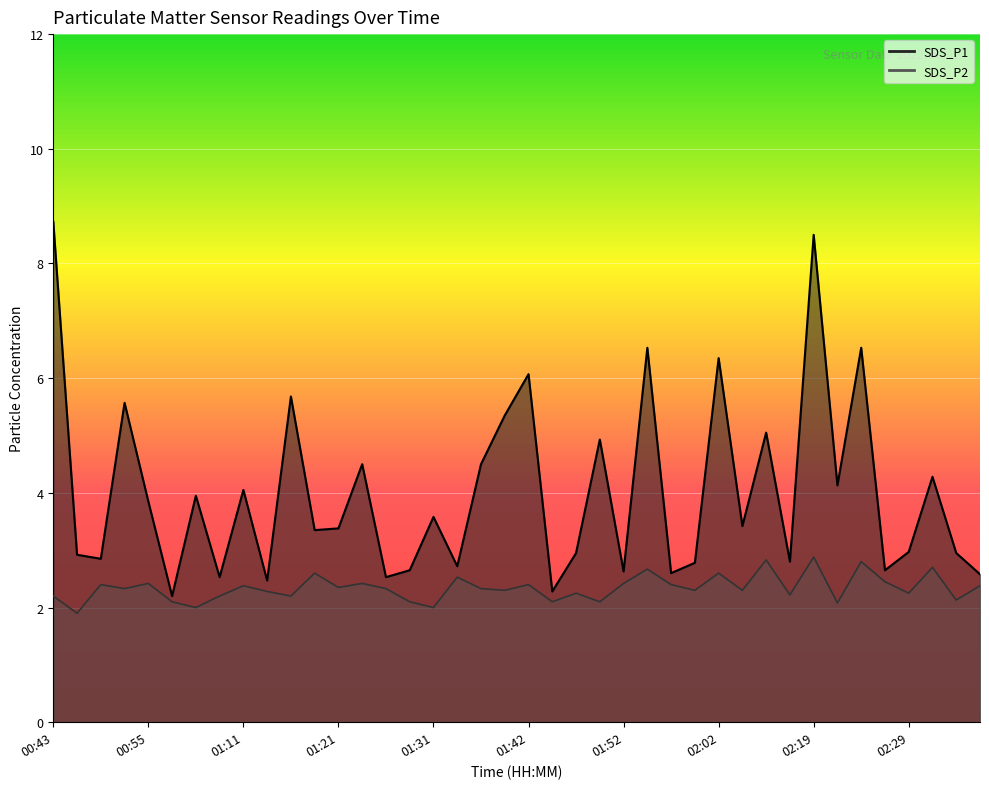

True or false: SDS_P2 and SDS_P1 cross at least once.

False